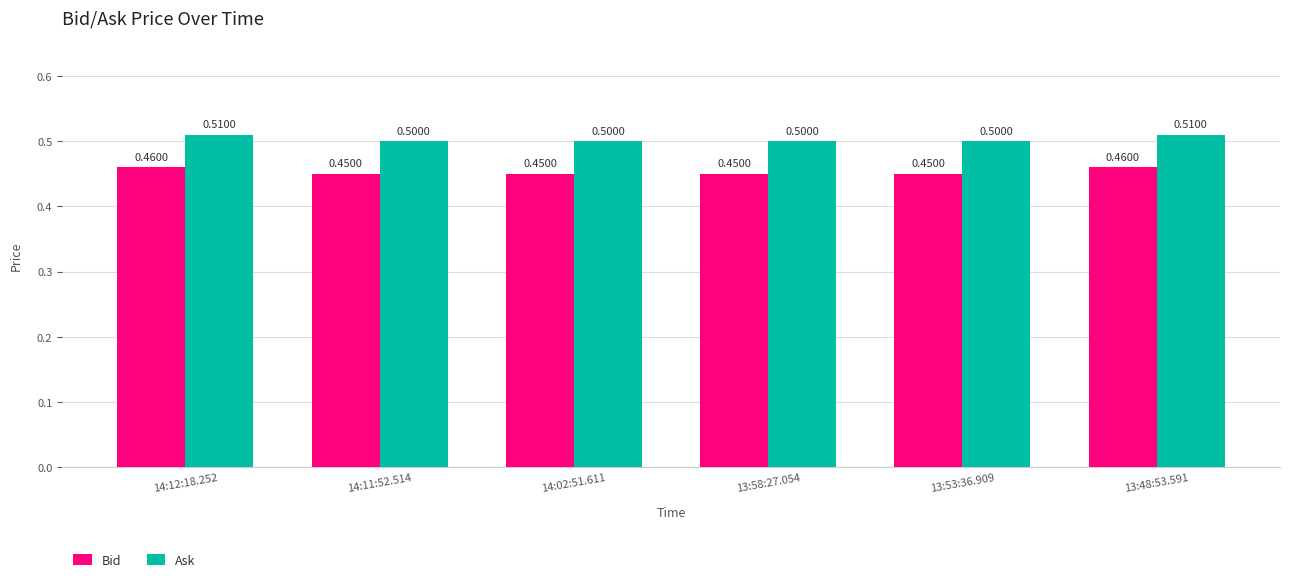

Are the bars grouped side by side (vs. stacked)?

Yes